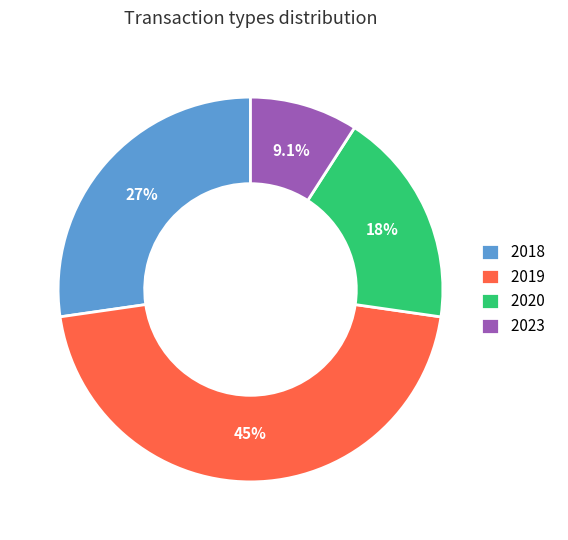

Approximately how many times larger is the value at 2018 compared to 2019?

0.6